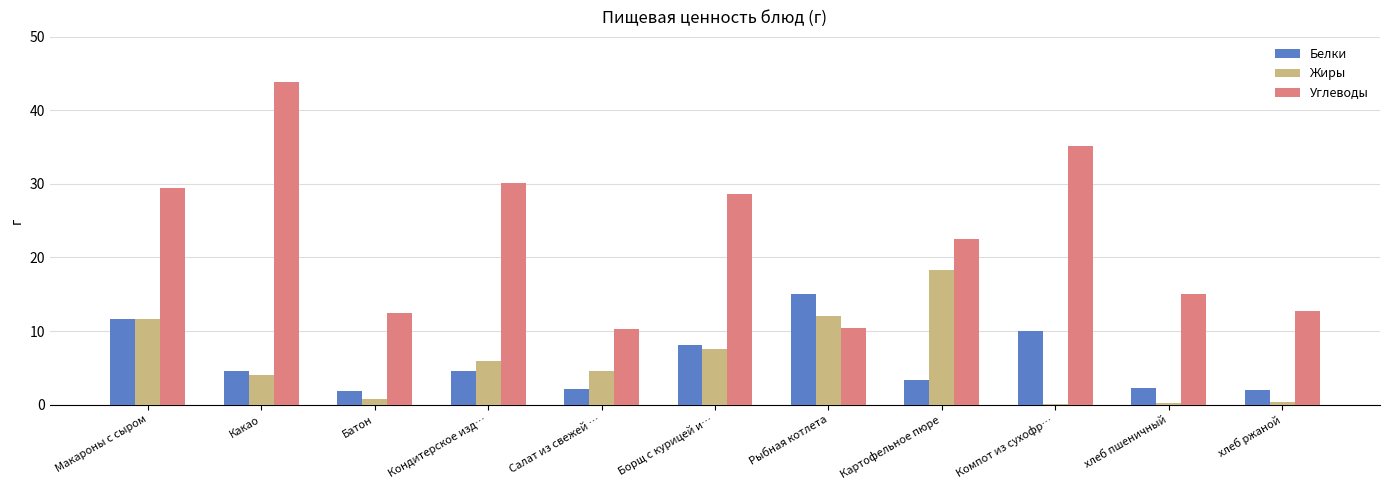

Which series changed the most between Компот из сухофр… and хлеб пшеничный?

Углеводы